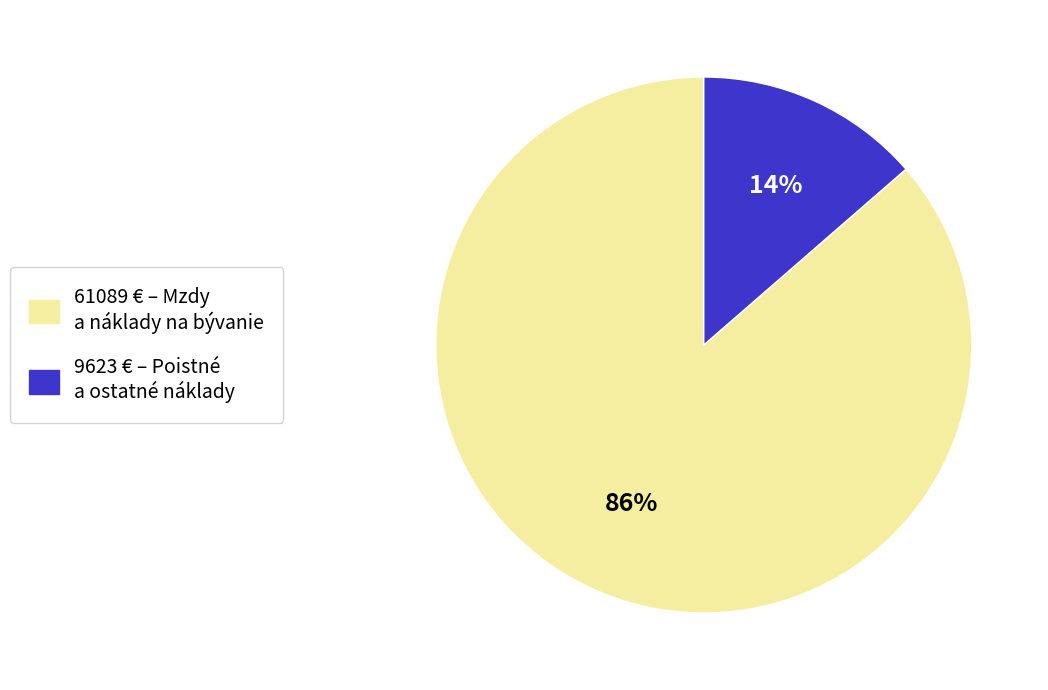

Is the sum of 9623 € – Poistné a ostatné náklady and 61089 € – Mzdy a náklady na bývanie greater than half?

Yes